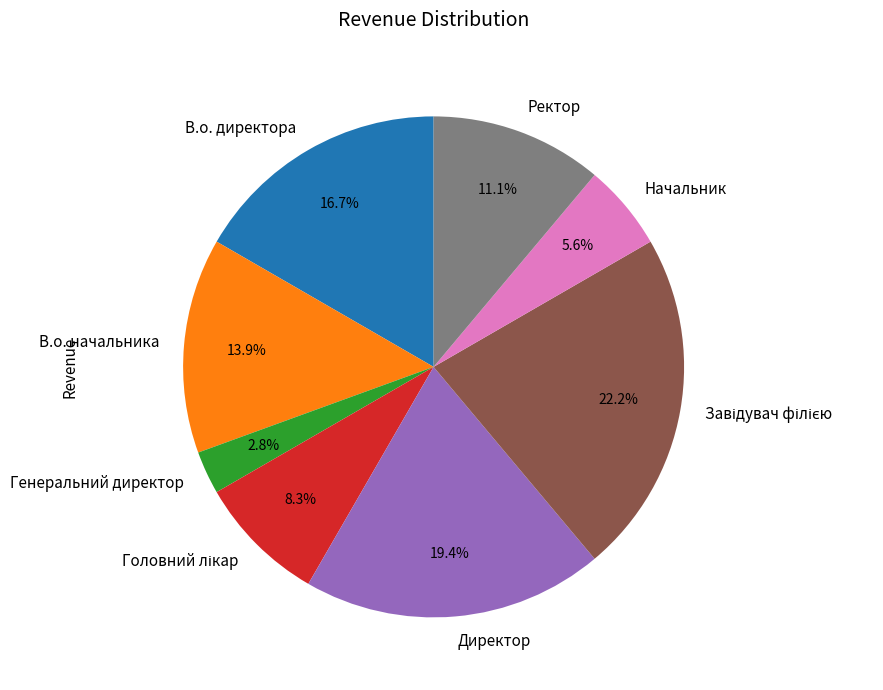

Does any single category account for the majority?

No